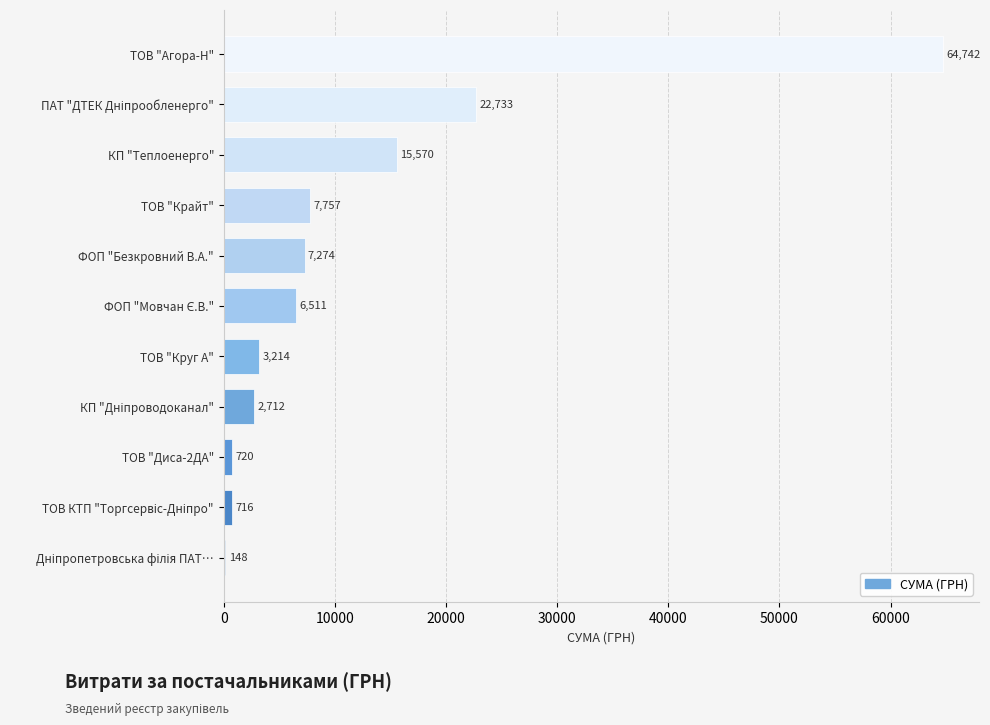

The value at ТОВ "Агора-Н" is 94435.9. True or false?

False